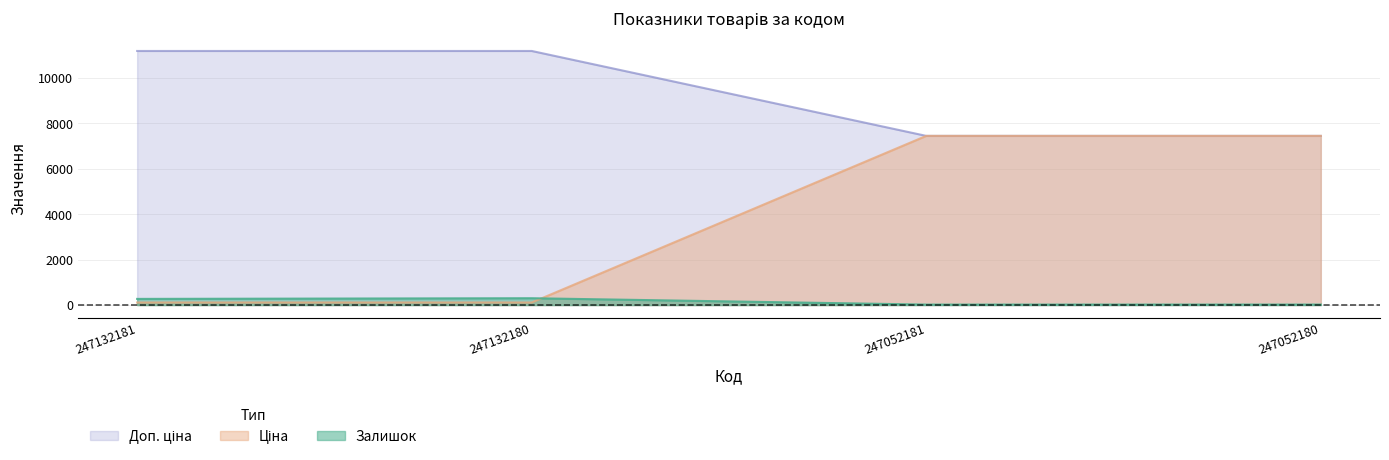

The Залишок series shows 20.0 at 247052181. True or false?

True